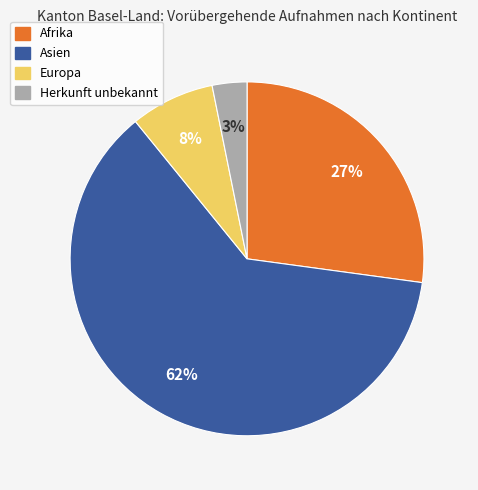

Is it true that Asien is 51% of the pie?

False